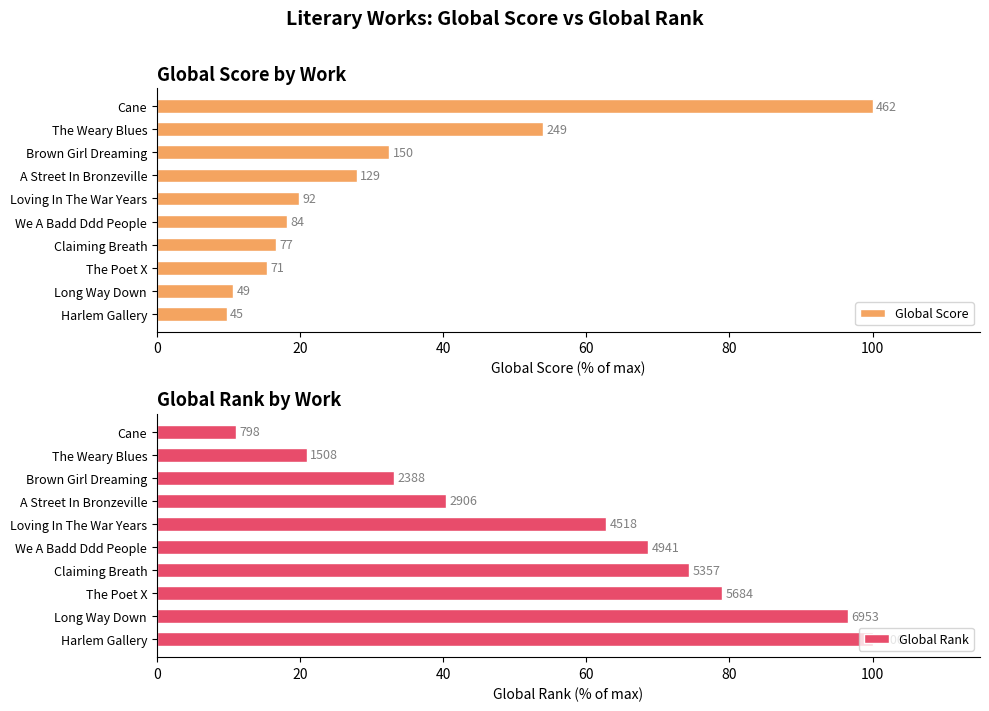

What is the sum of all Global Rank values?

586.8